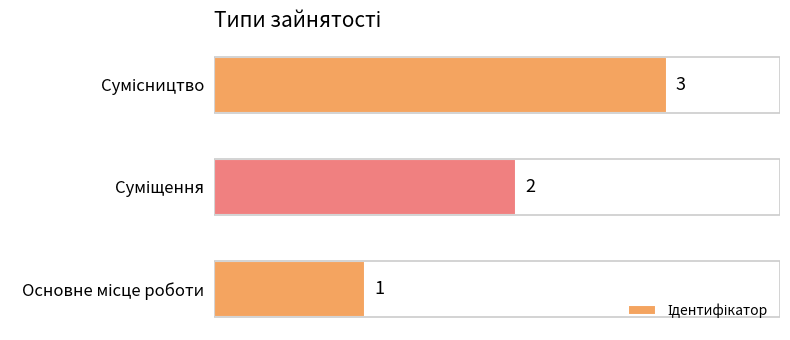

What is the sum of all values?

6